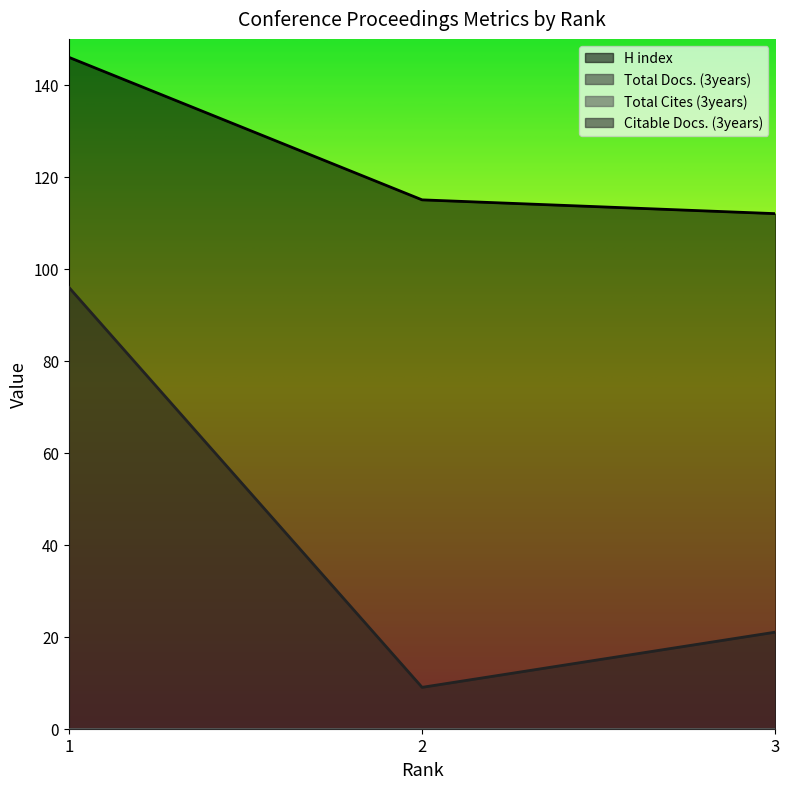

How many lines are shown in the chart?

4